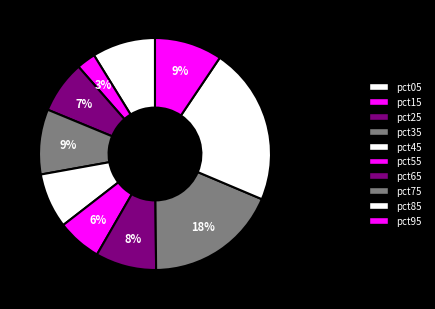

Does any single category account for the majority?

No